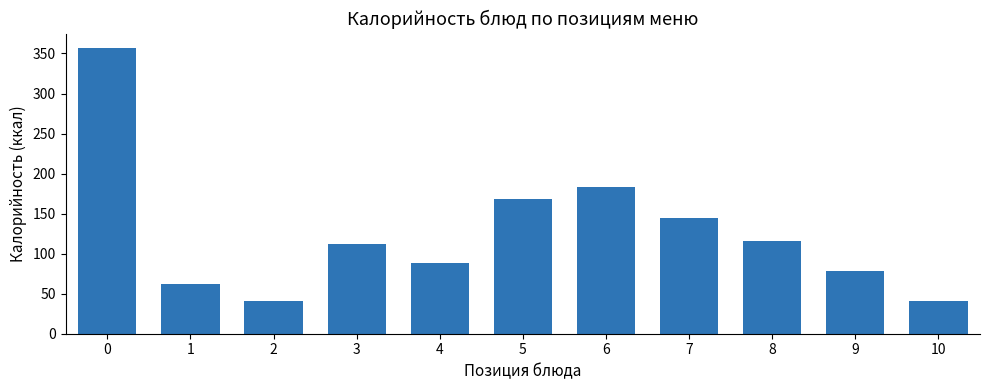

The chart shows a value of 41 at 10. True or false?

True